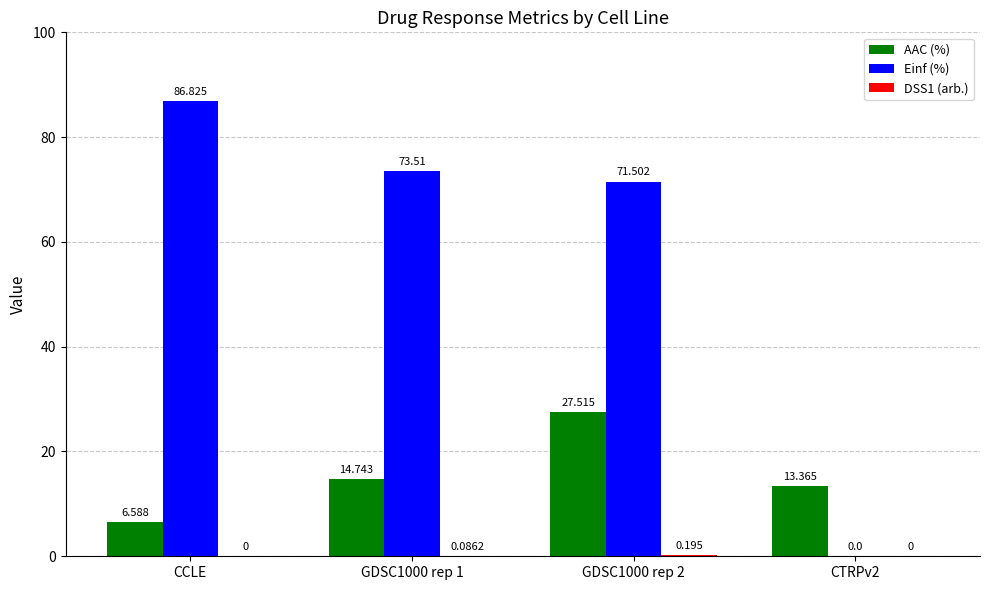

Which series has the largest total across all categories?

Einf (%)